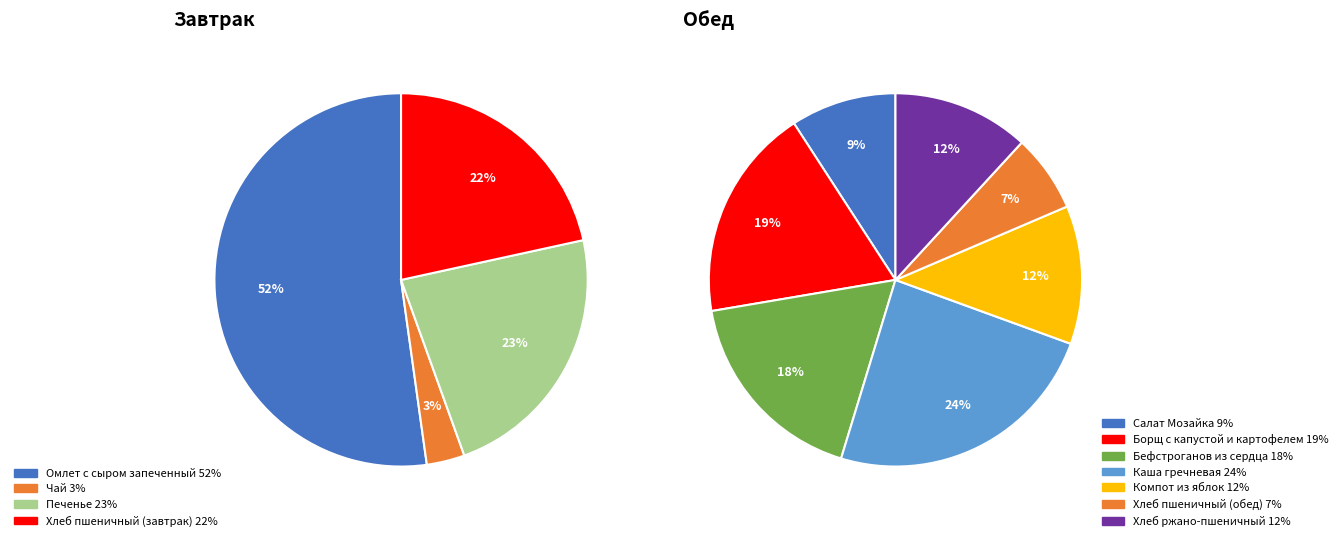

Does any single category account for the majority?

Yes